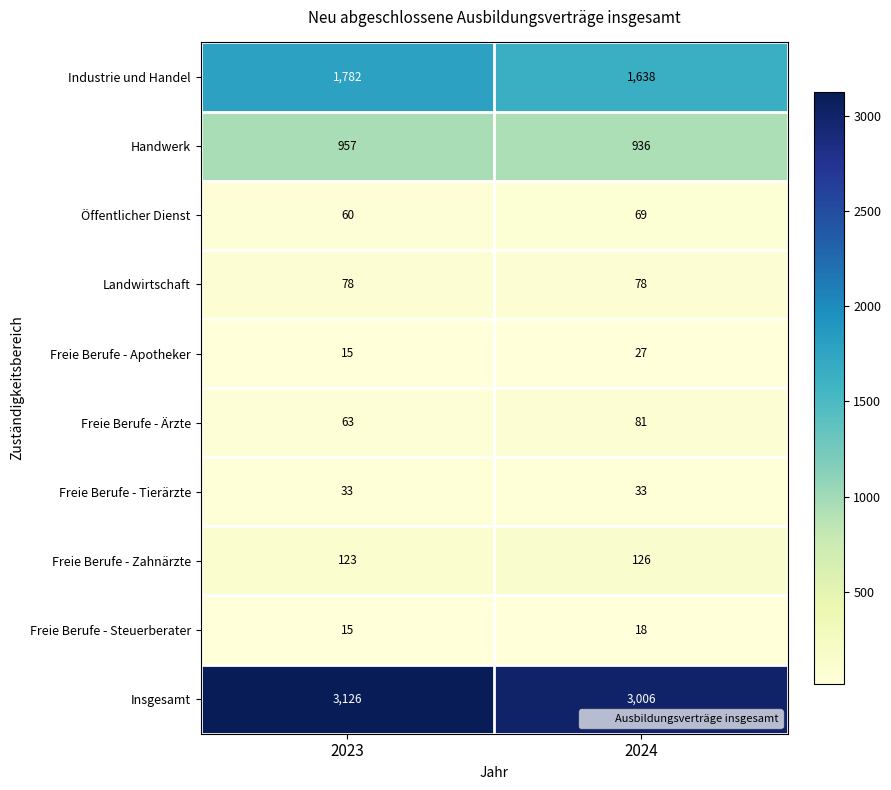

At how many categories does at least one series exceed 2842?

2